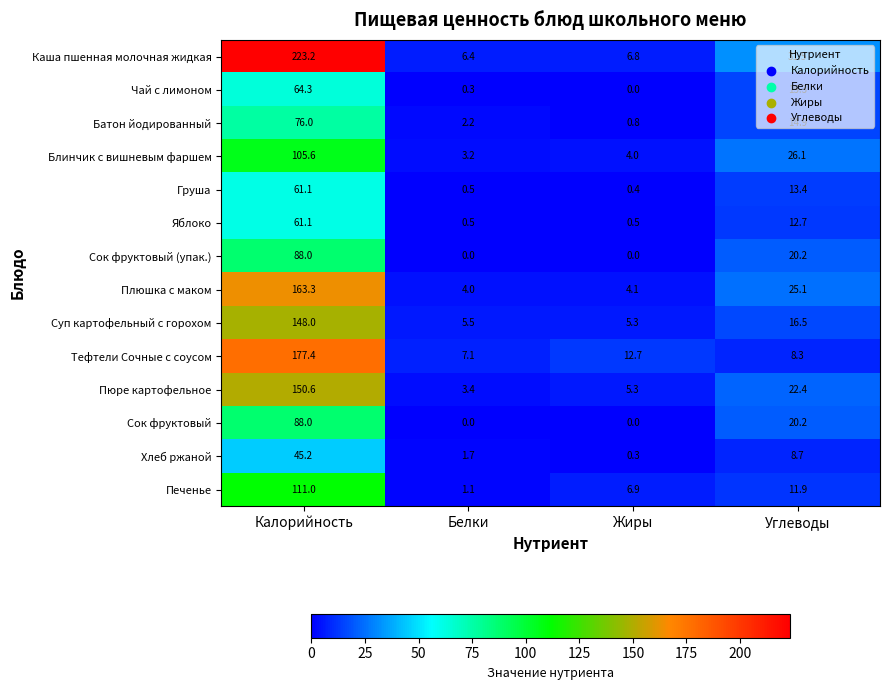

How many positive values does the Чай с лимоном series have?

3